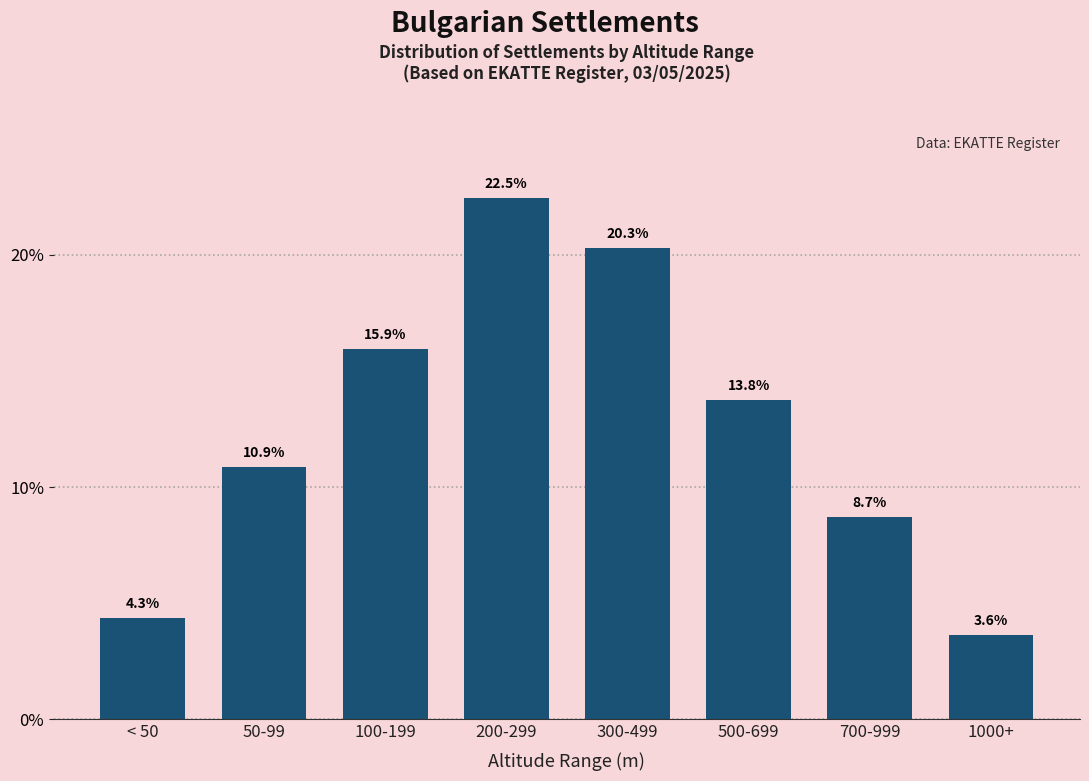

What is the label of the 8th bar from the left?

1000+